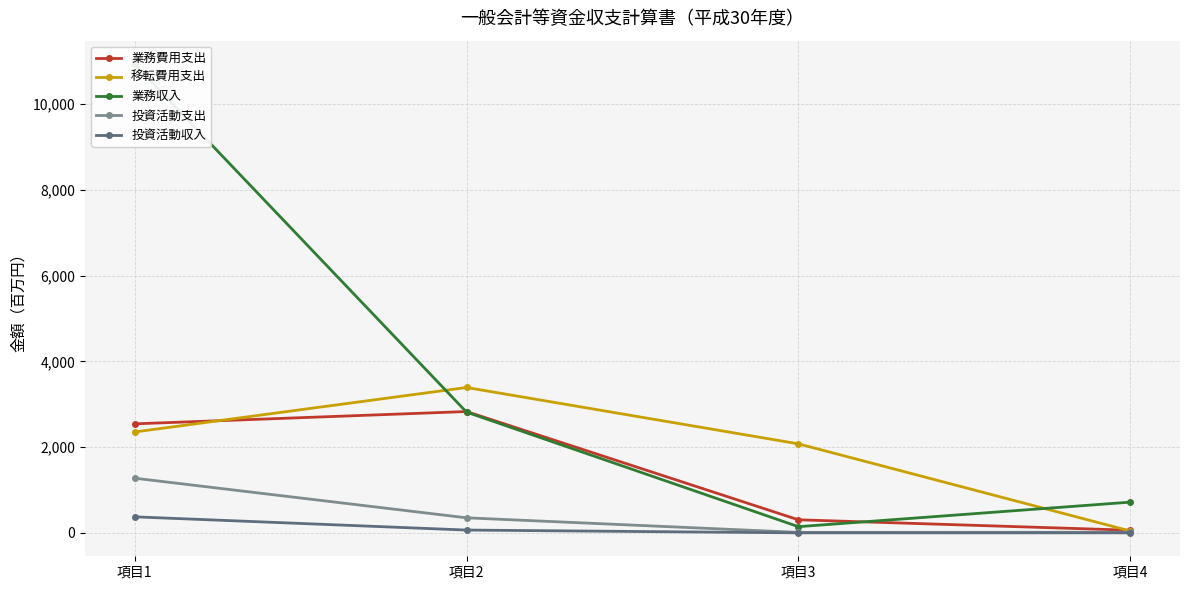

Count the number of categories in the chart.

4